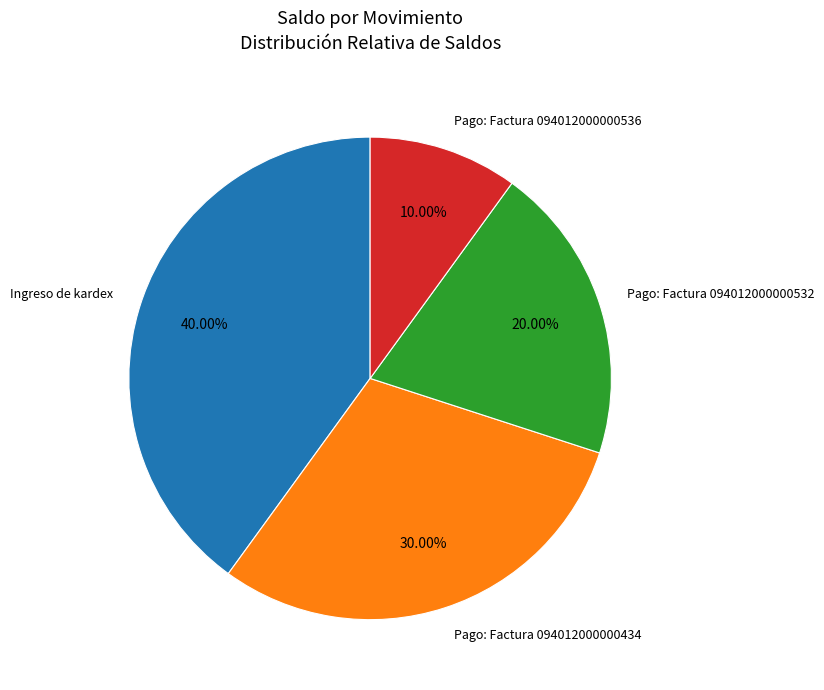

Which has a higher value, Ingreso de kardex or Pago: Factura 094012000000536?

Ingreso de kardex